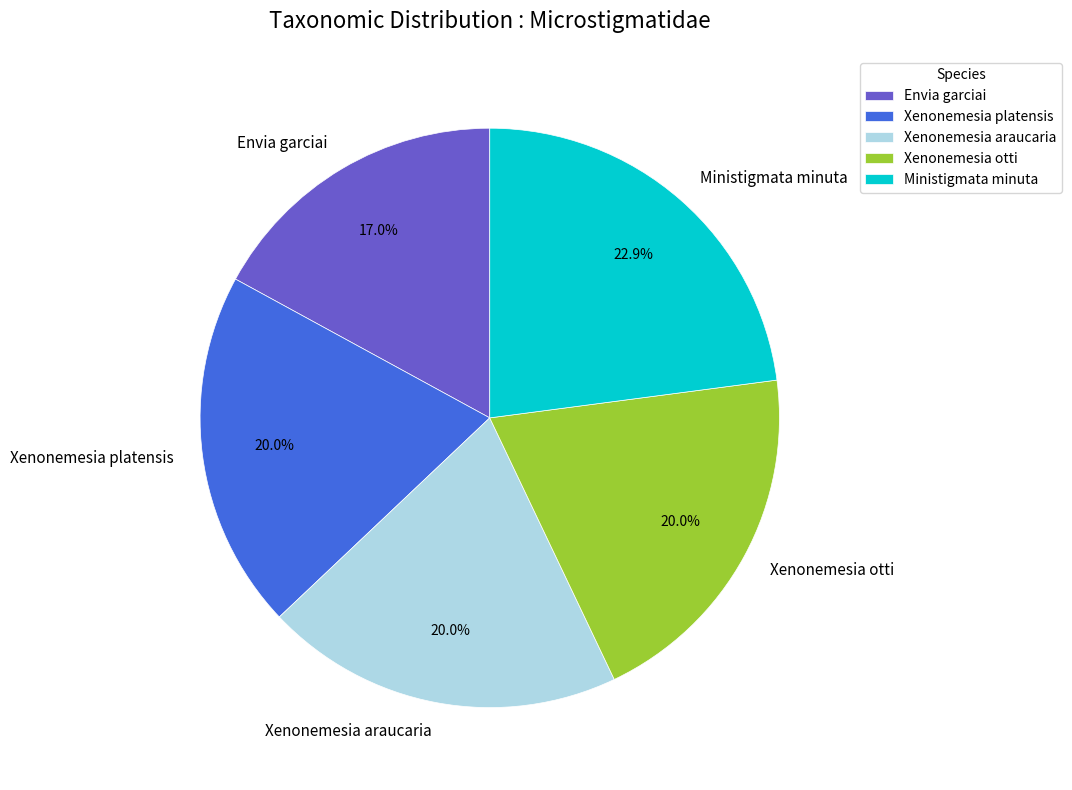

How many segments does this pie chart have?

5